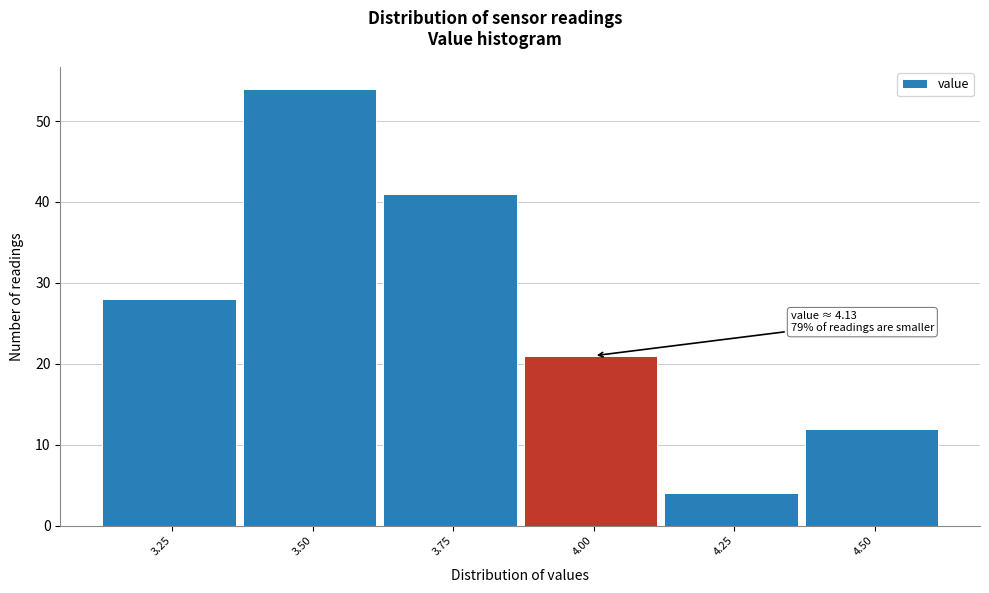

Reading right to left, what are all the values shown in this chart?

4.50=12	4.25=4	4.00=21	3.75=41	3.50=54	3.25=28